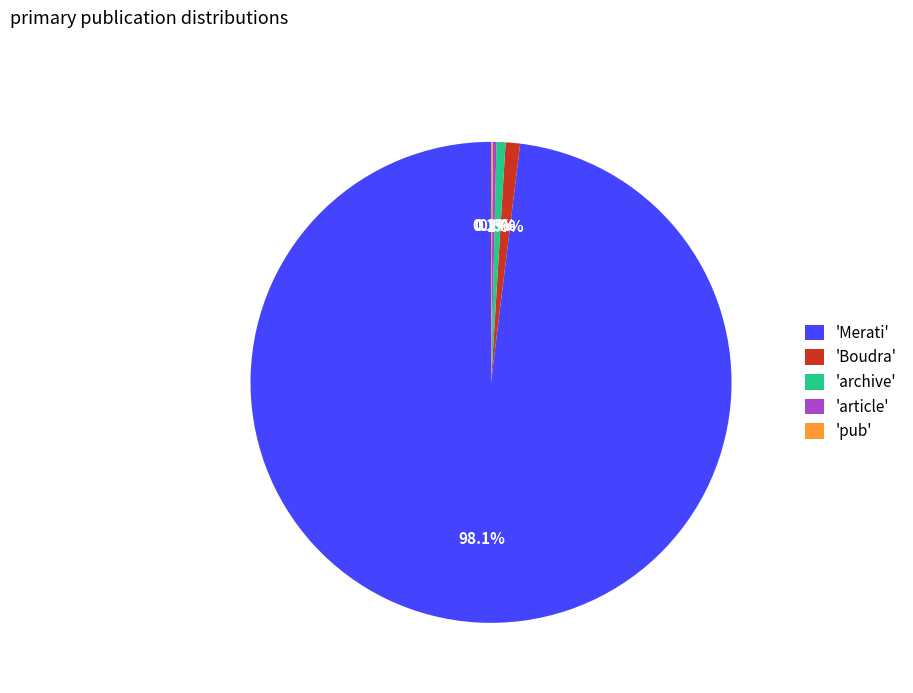

What portion of the pie excludes 'Boudra'?

99.0%